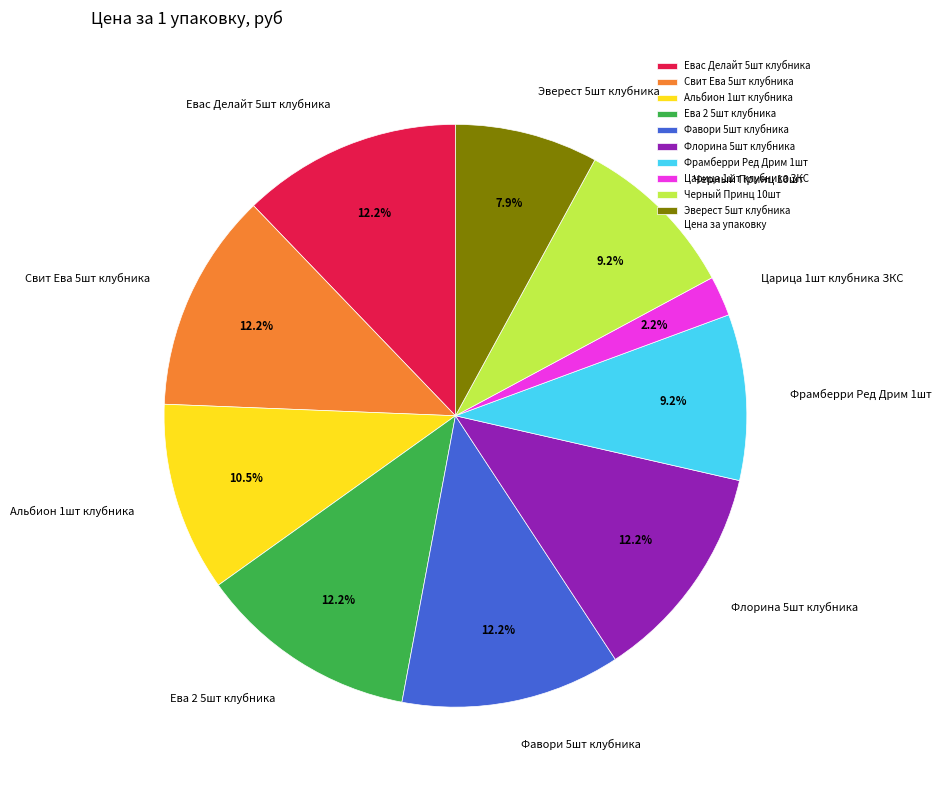

To the nearest percent, what is the difference between the largest and smallest slice percentages?

10%